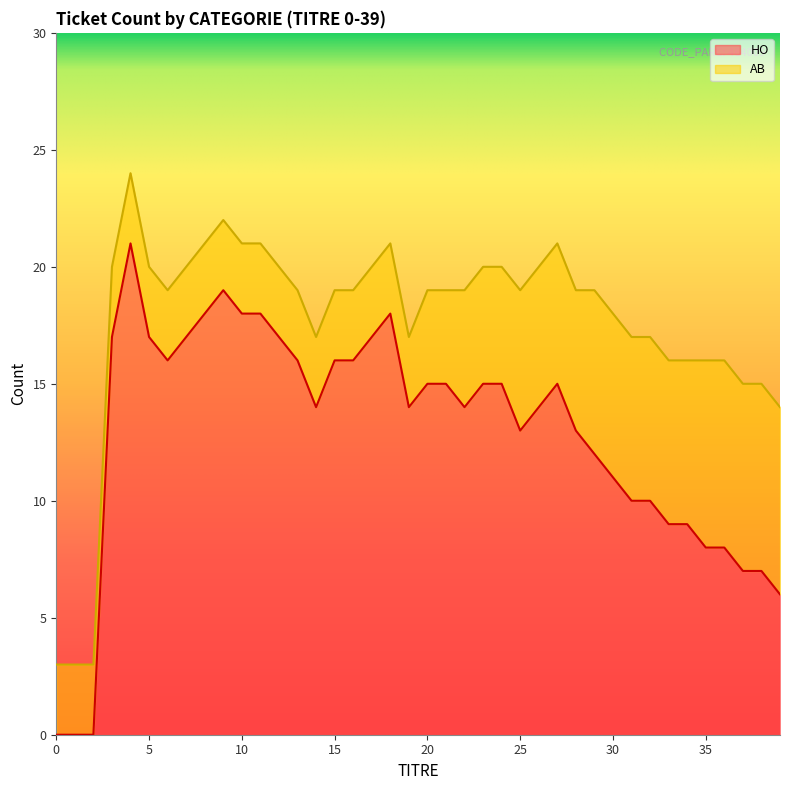

What is the difference between the maximum and minimum values?

21